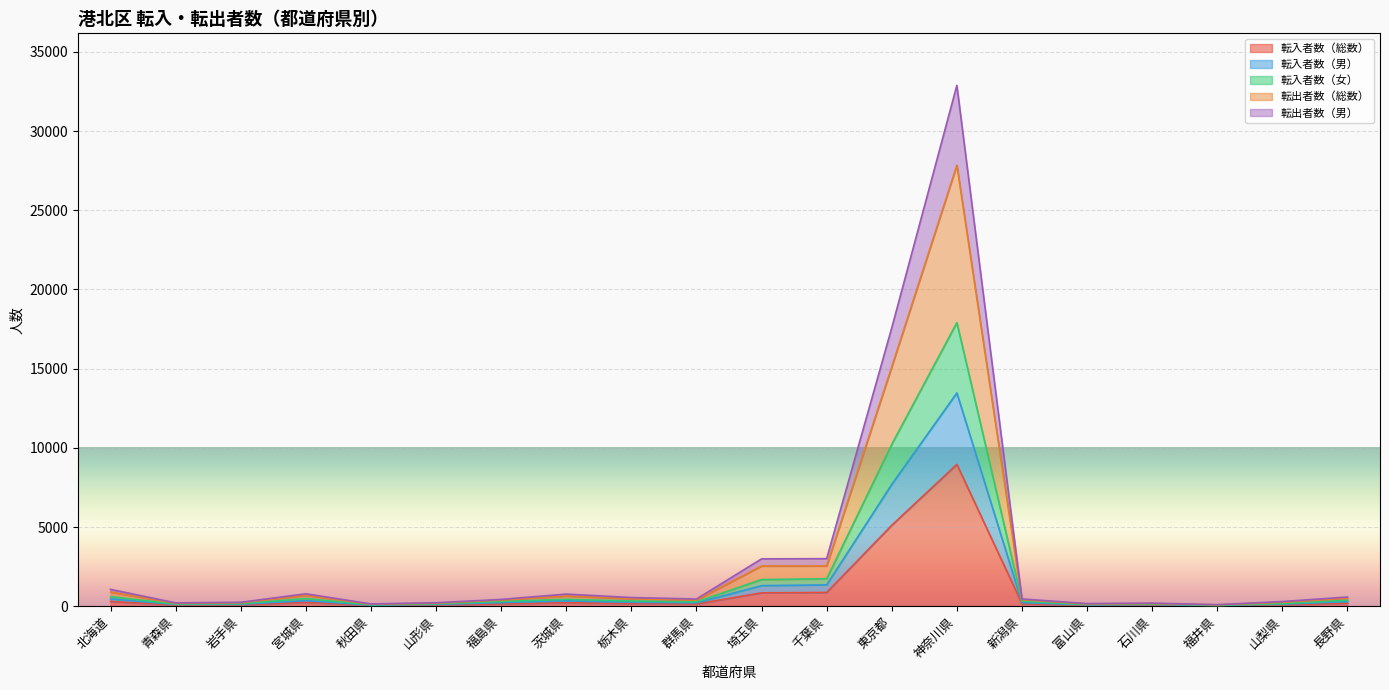

What position from the left is 秋田県?

5